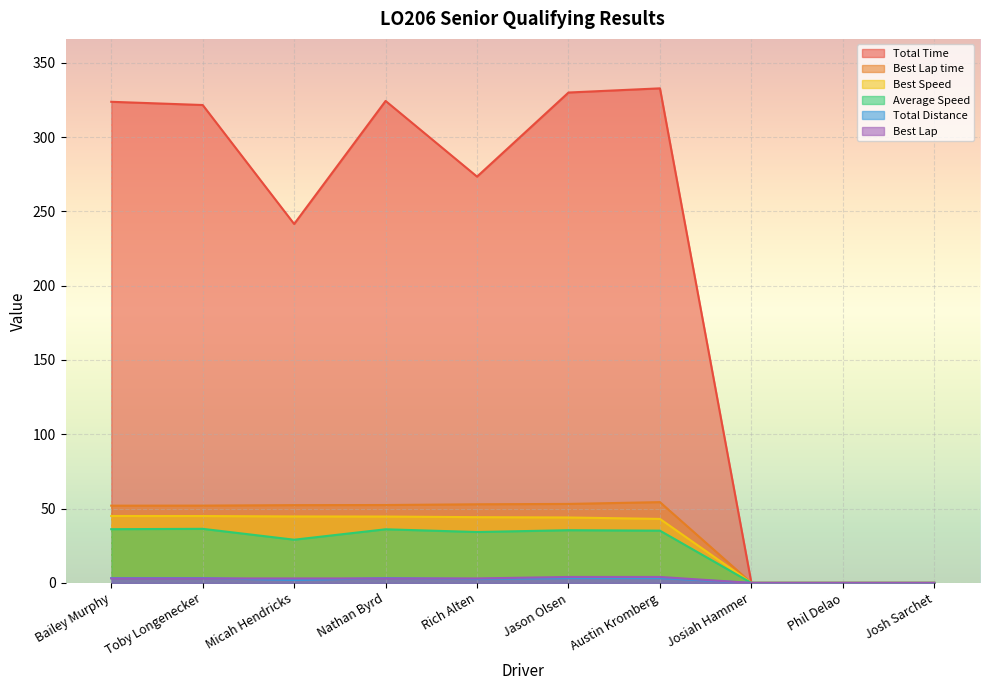

How many lines are shown in the chart?

6